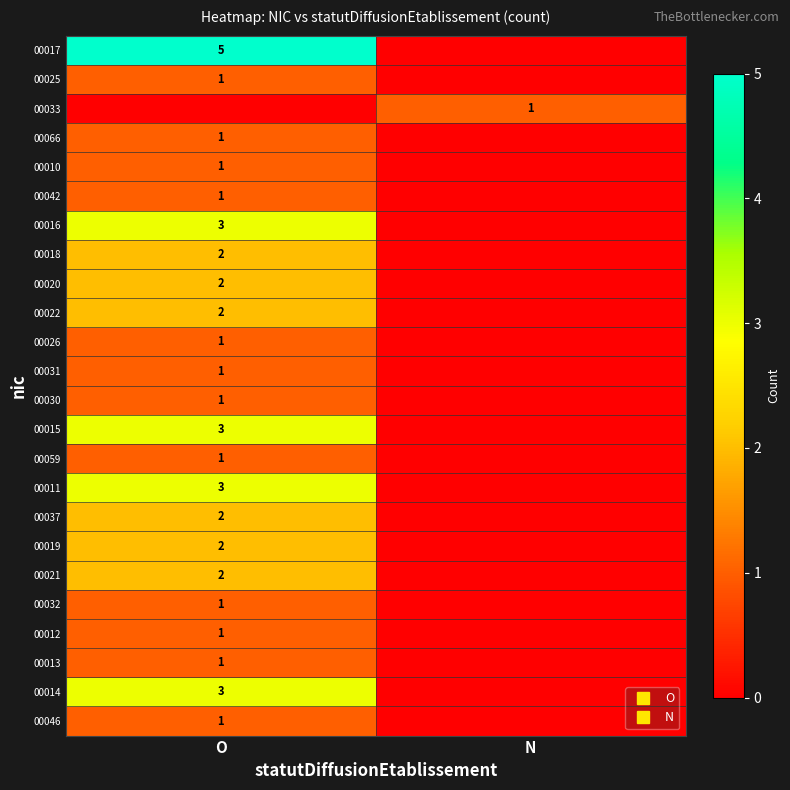

Is the value of 00021 at O greater than the value of 00012 at N?

Yes